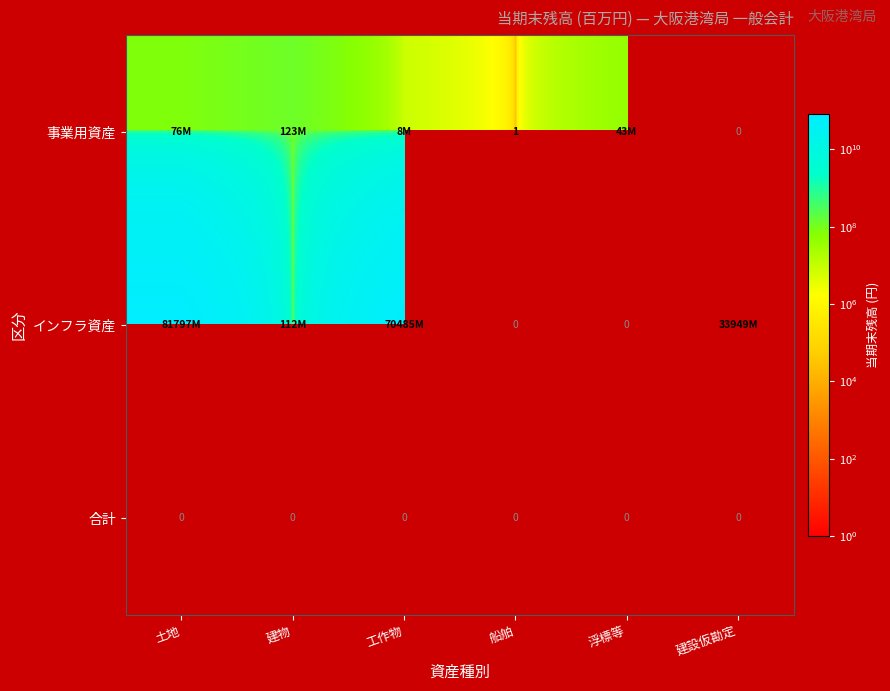

True or false: 事業用資産 has a value of 1 at 船舶.

True